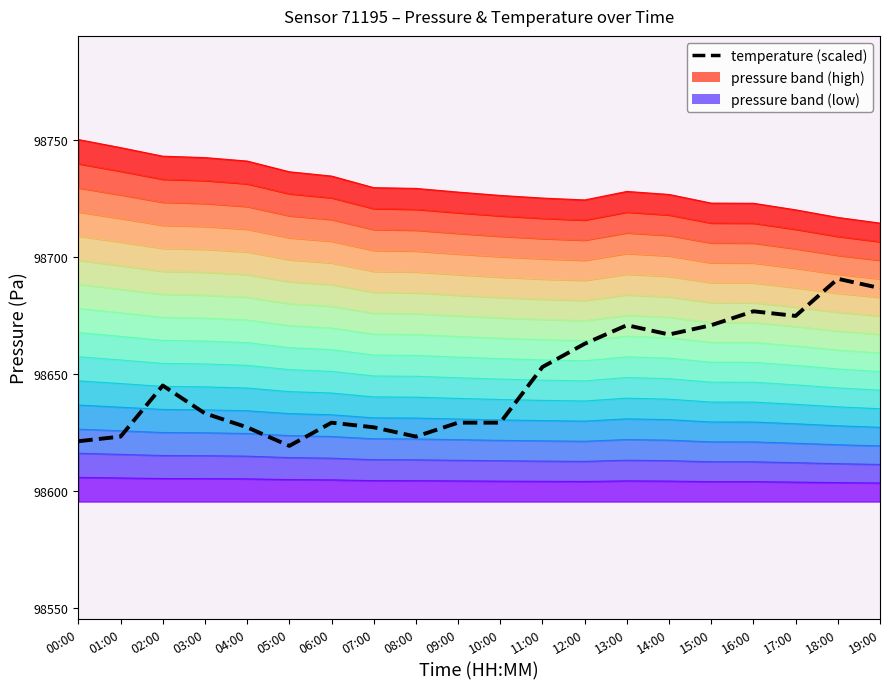

Is it true that the value at 08:00 is 147021.2?

False